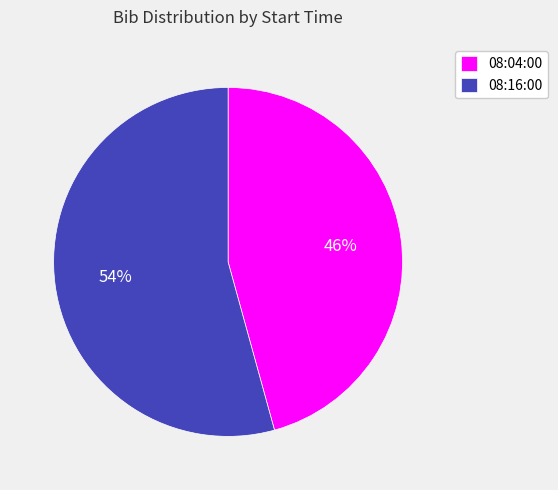

To the nearest percent, what portion does 08:04:00 represent?

46%